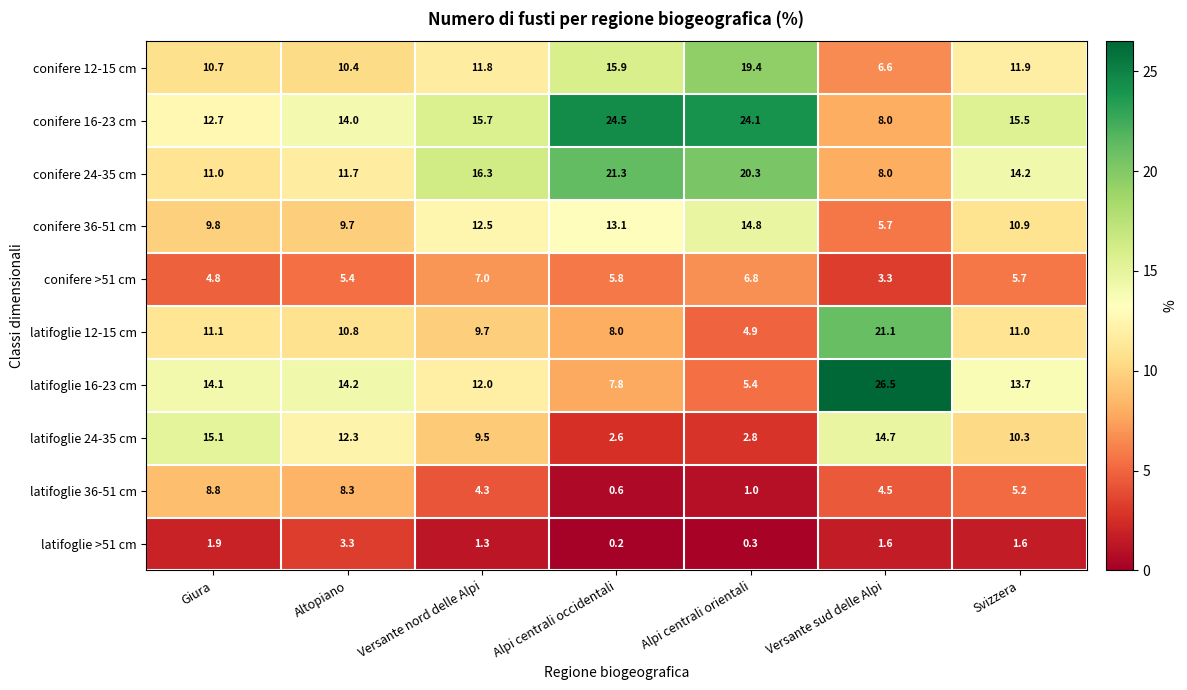

Which series has the largest total across all categories?

conifere 16-23 cm